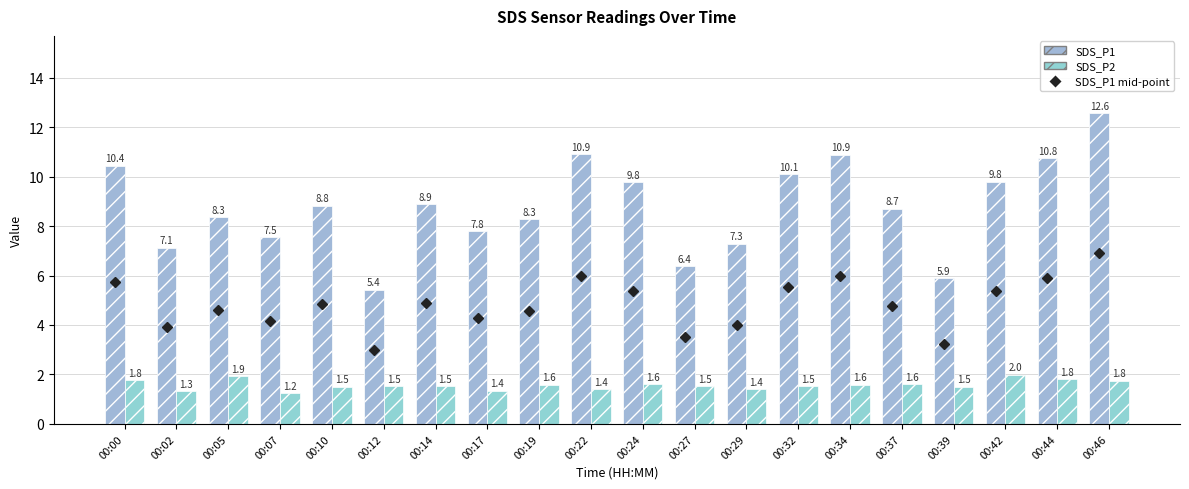

Rank the series by their average value, from highest to lowest.

SDS_P1, SDS_P2